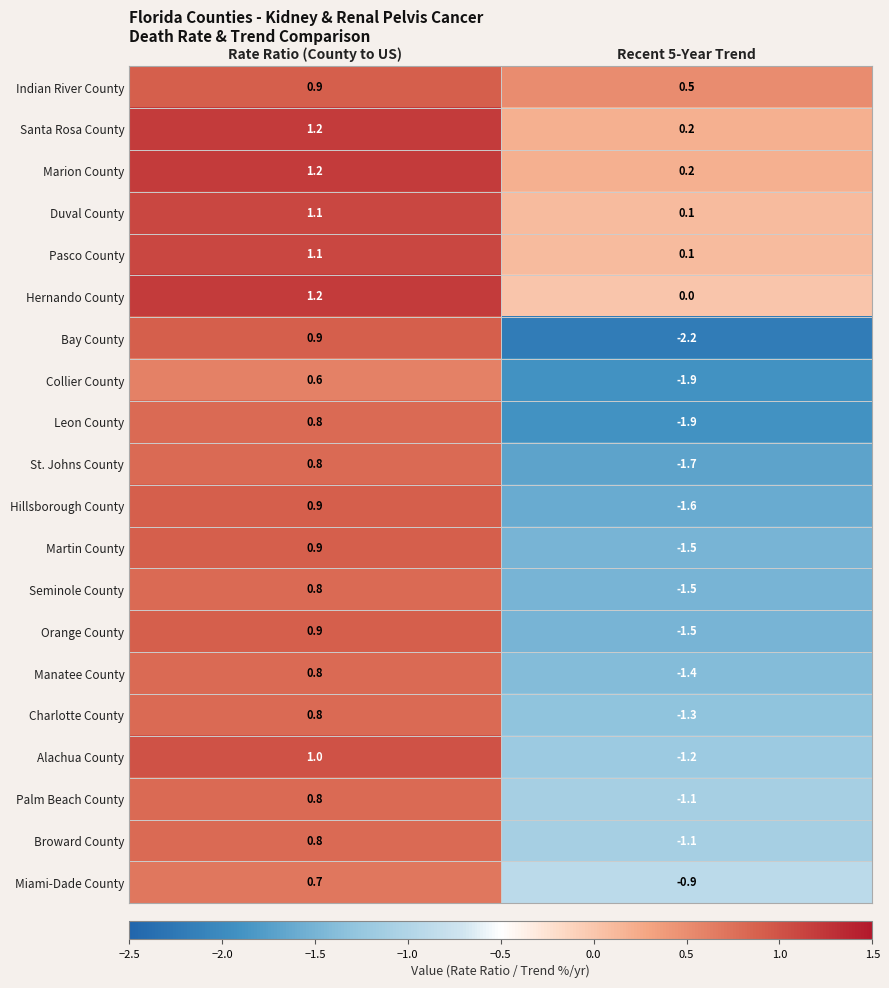

How many values in the Hillsborough County series are below 0?

1